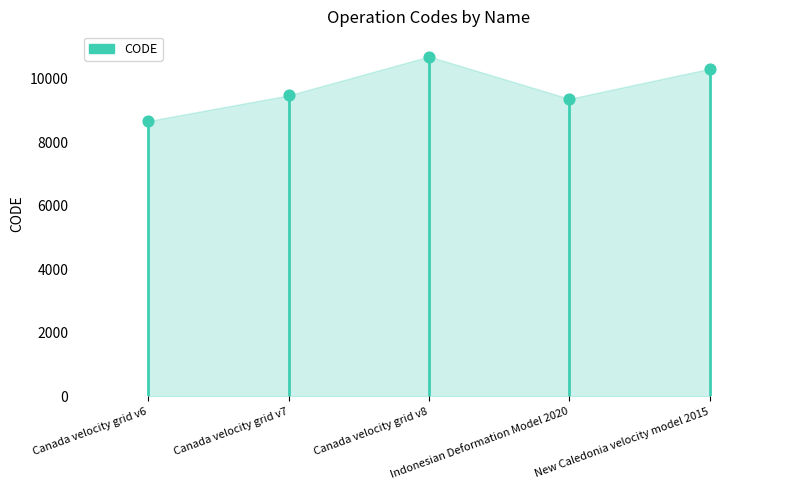

What is the change in value from Canada velocity grid v8 to New Caledonia velocity model 2015?

-384